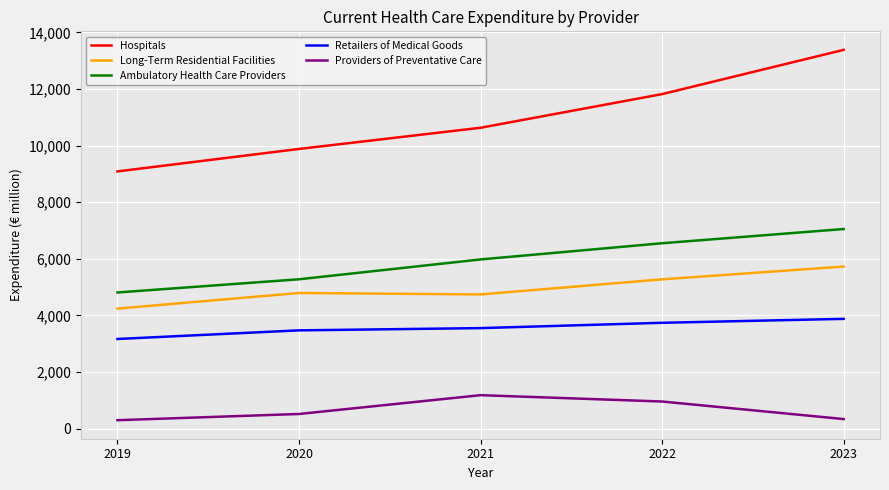

List the series in order of their peak value, highest first.

Hospitals, Ambulatory Health Care Providers, Long-Term Residential Facilities, Retailers of Medical Goods, Providers of Preventative Care